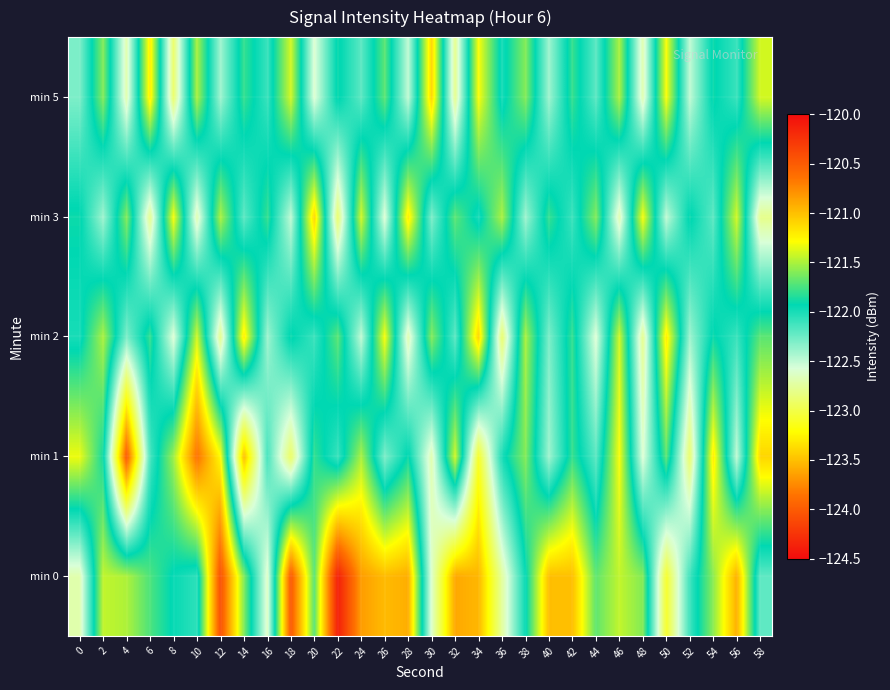

Between 30 and 54, which is larger?

54